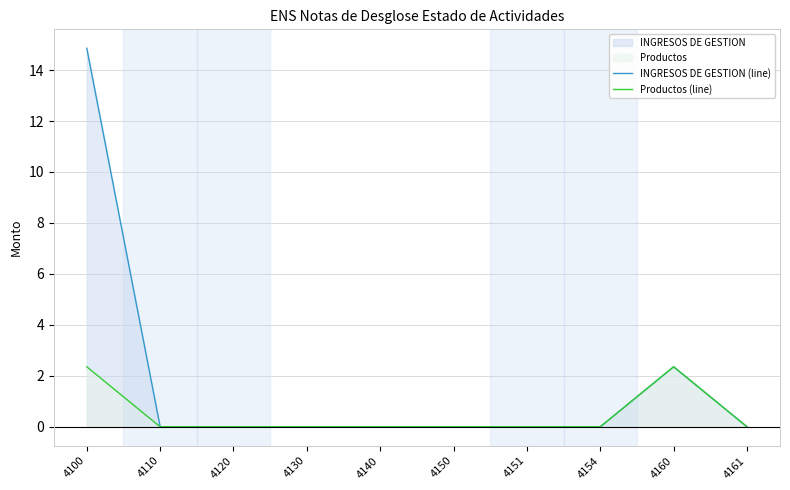

True or false: Productos (line) has a value of 0.0 at 4130.

True